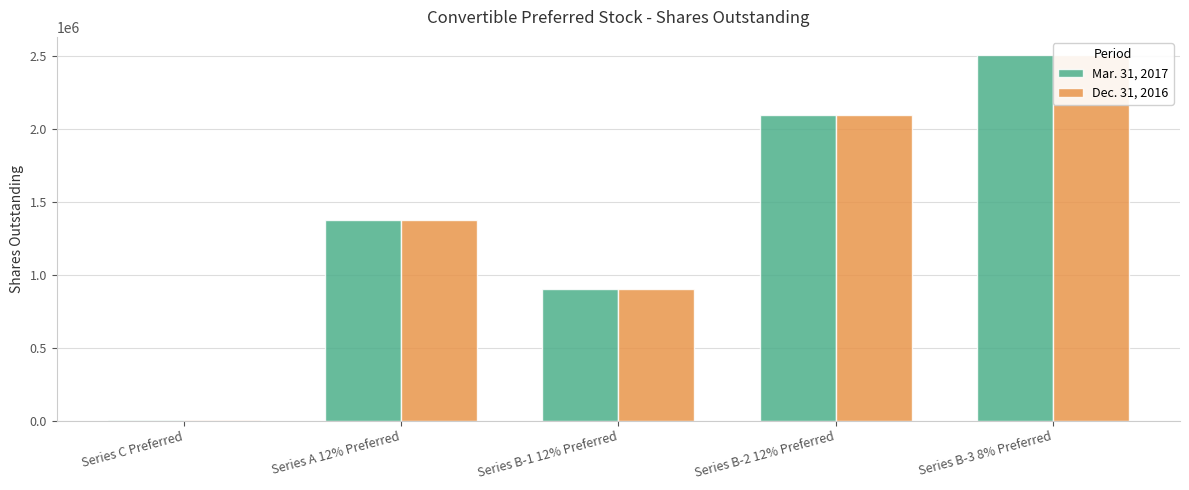

What is the approximate value of Mar. 31, 2017 at Series B-3 8% Preferred?

2508000